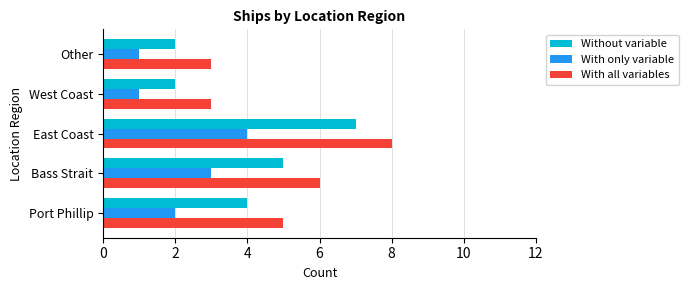

How many data points in With all variables are less than 5?

2